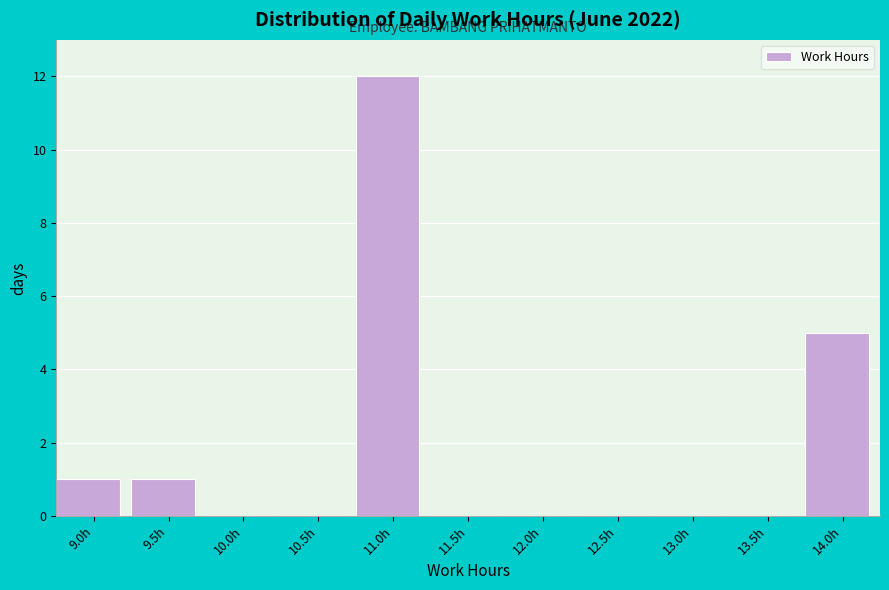

Reading left to right, what are all the values shown in this chart?

9.0h=1	9.5h=1	10.0h=0	10.5h=0	11.0h=12	11.5h=0	12.0h=0	12.5h=0	13.0h=0	13.5h=0	14.0h=5